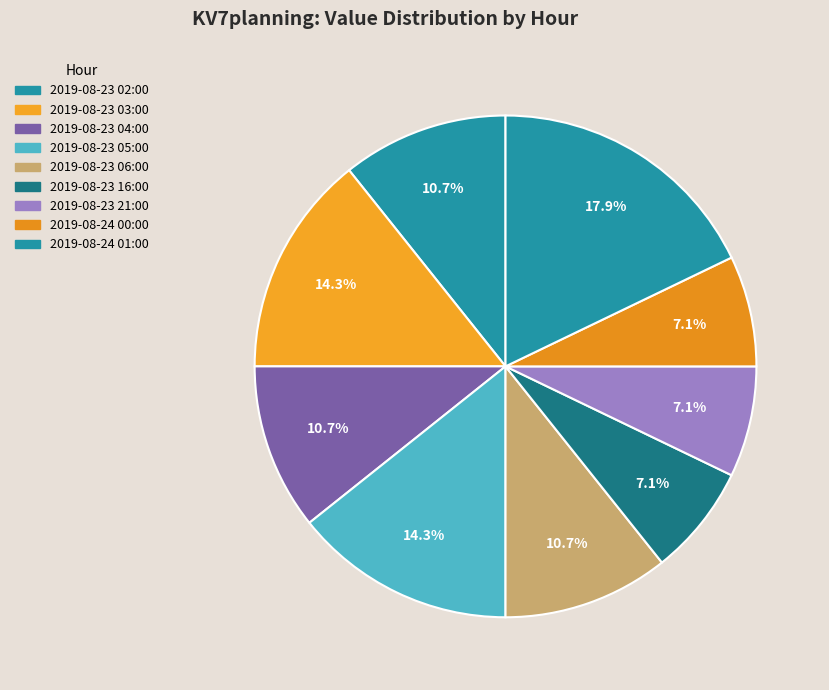

Count the number of slices in the pie.

9